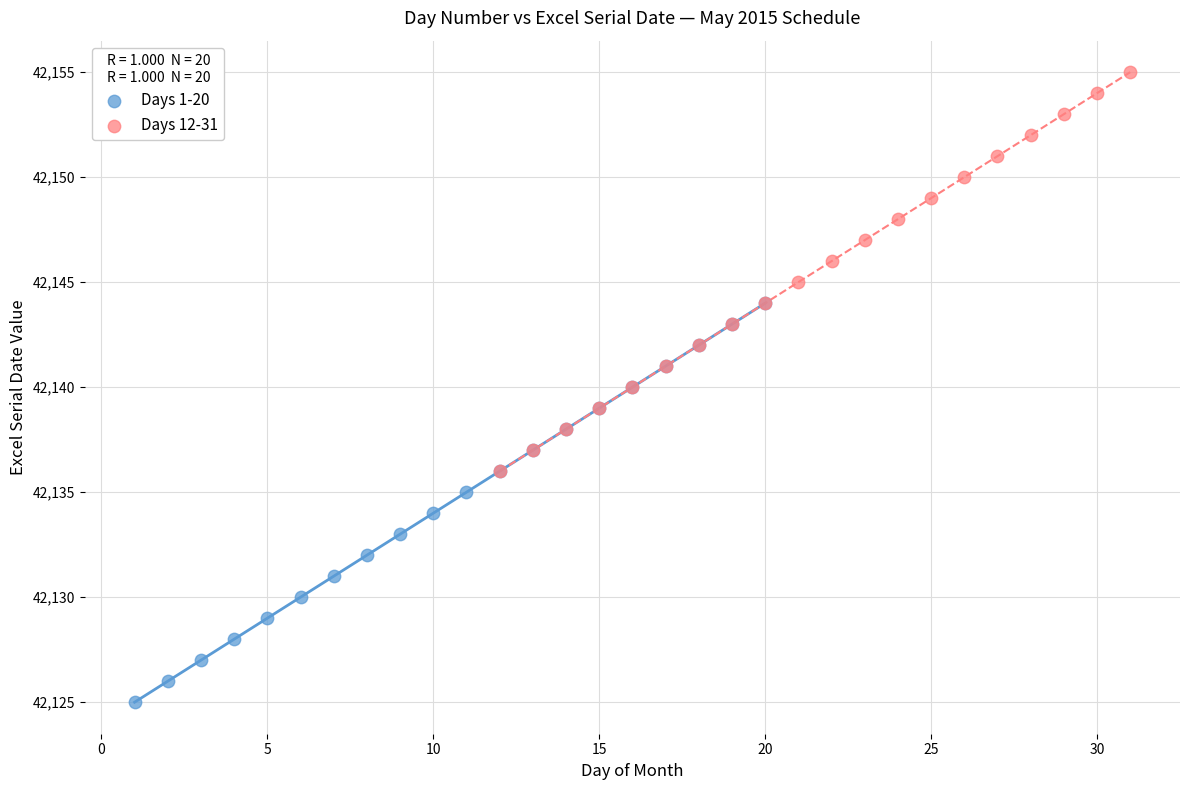

Which series reaches the minimum Y coordinate?

Days 1-20